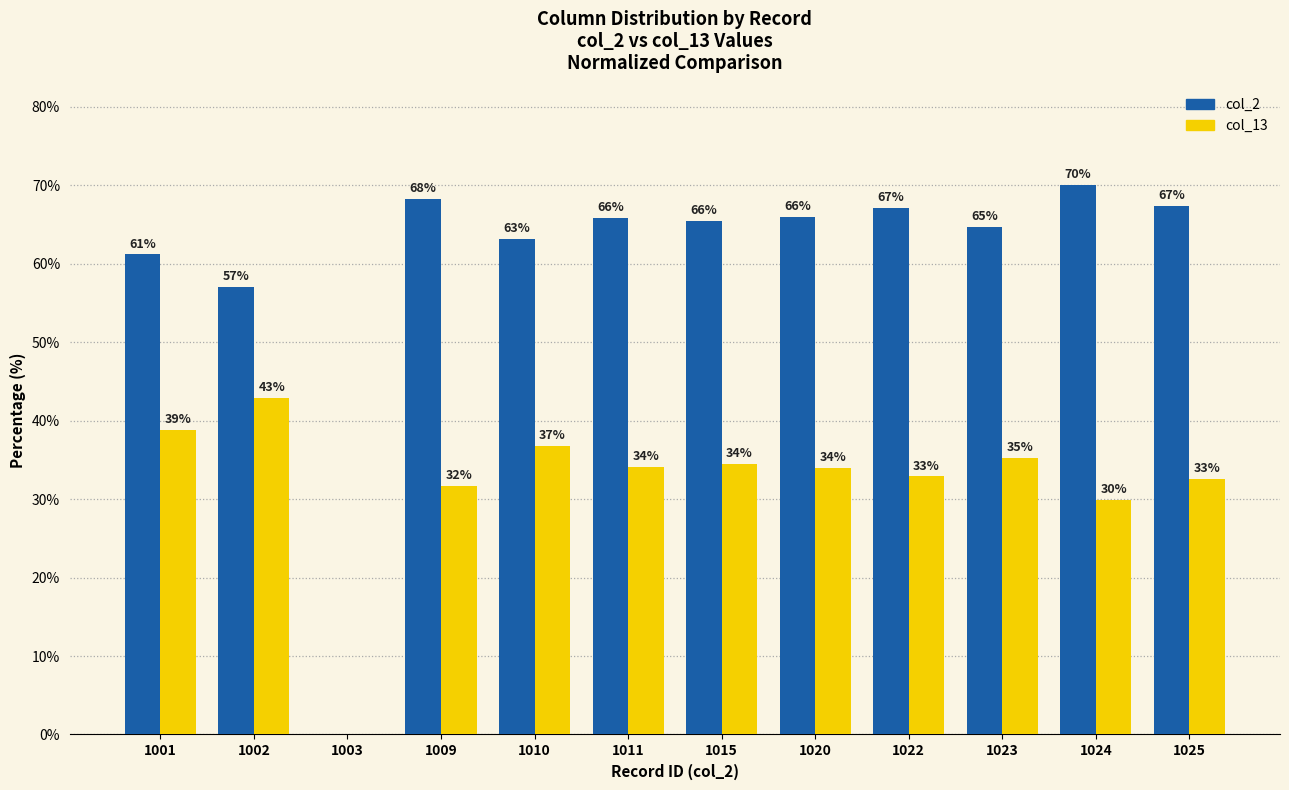

What are all the series names shown in the legend?

col_2, col_13